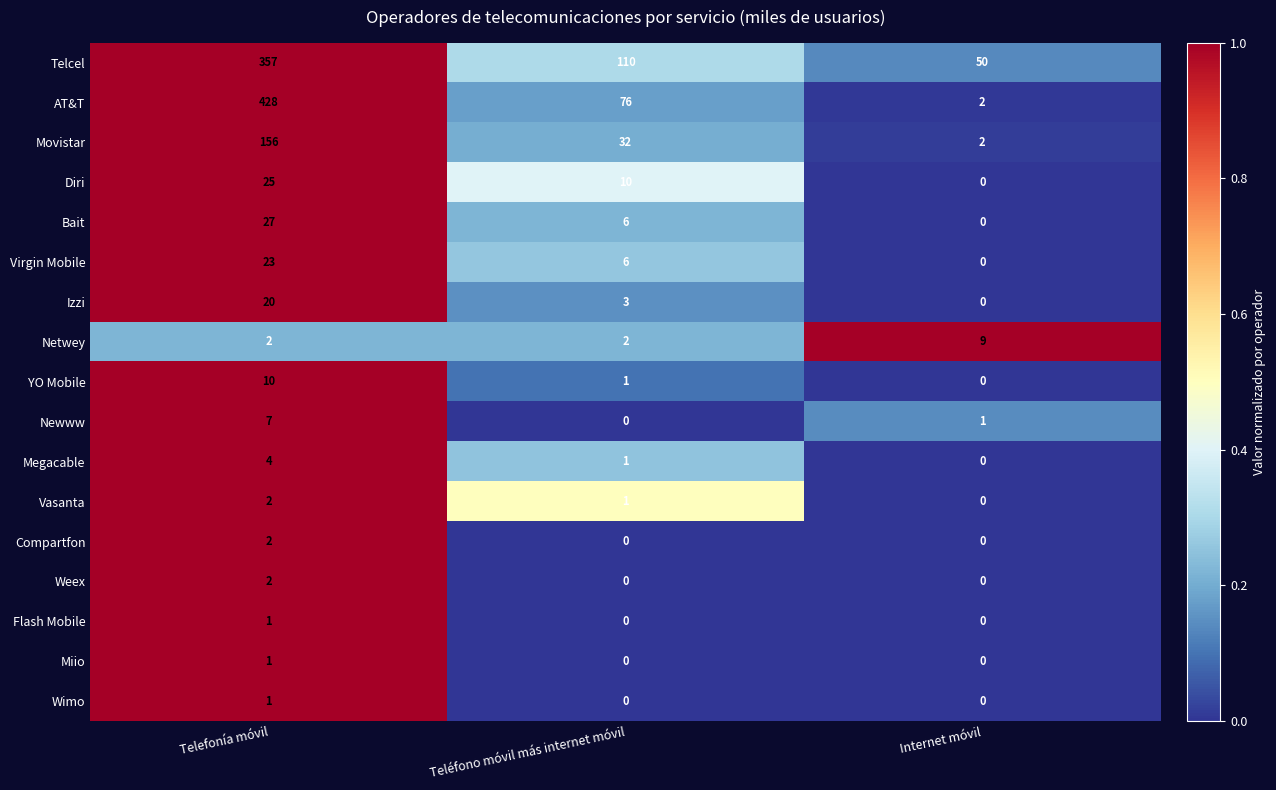

What is the sum of all Diri values?

35